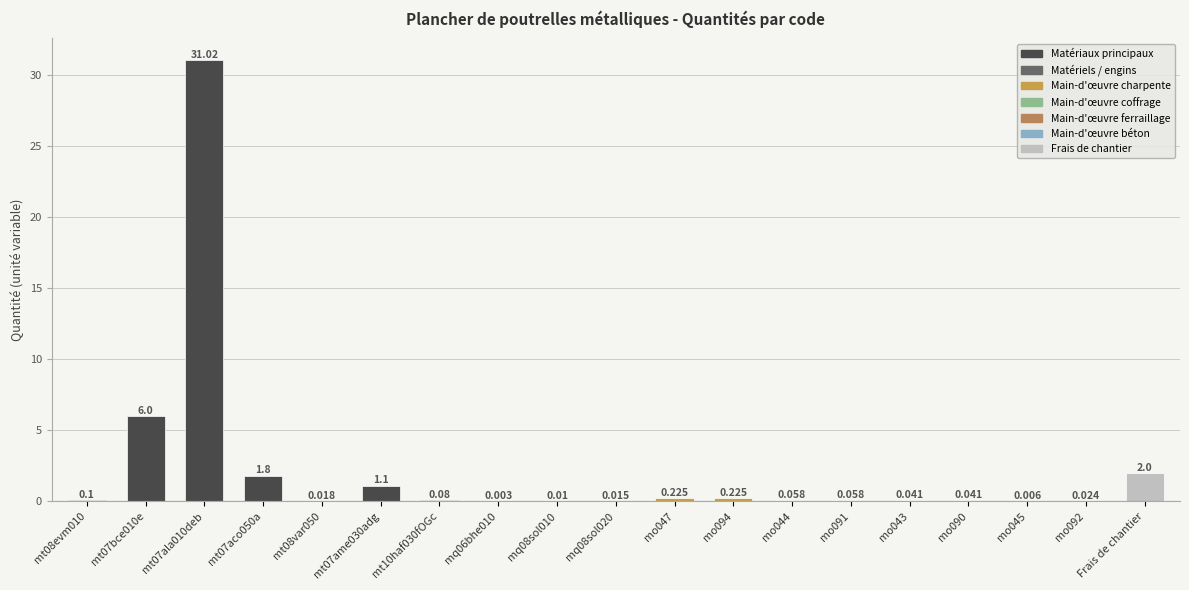

What position from the left is mo094?

12